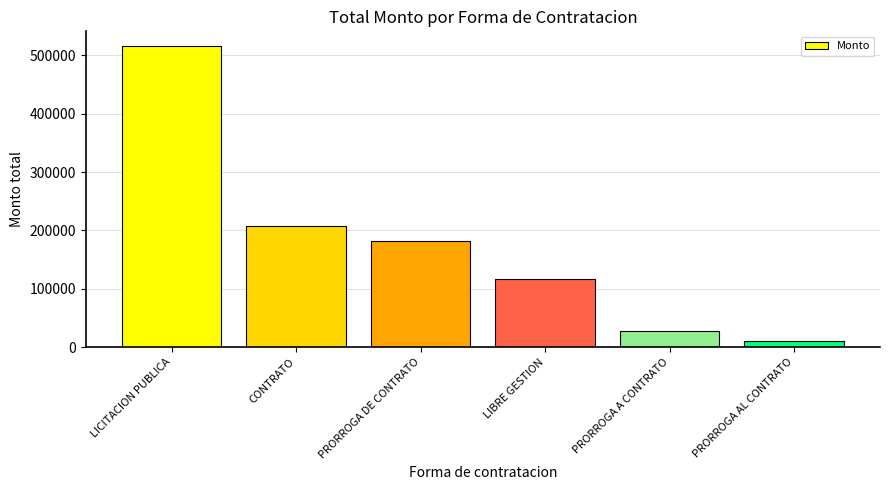

True or false: the data shows 207210.4 at LIBRE GESTION.

False